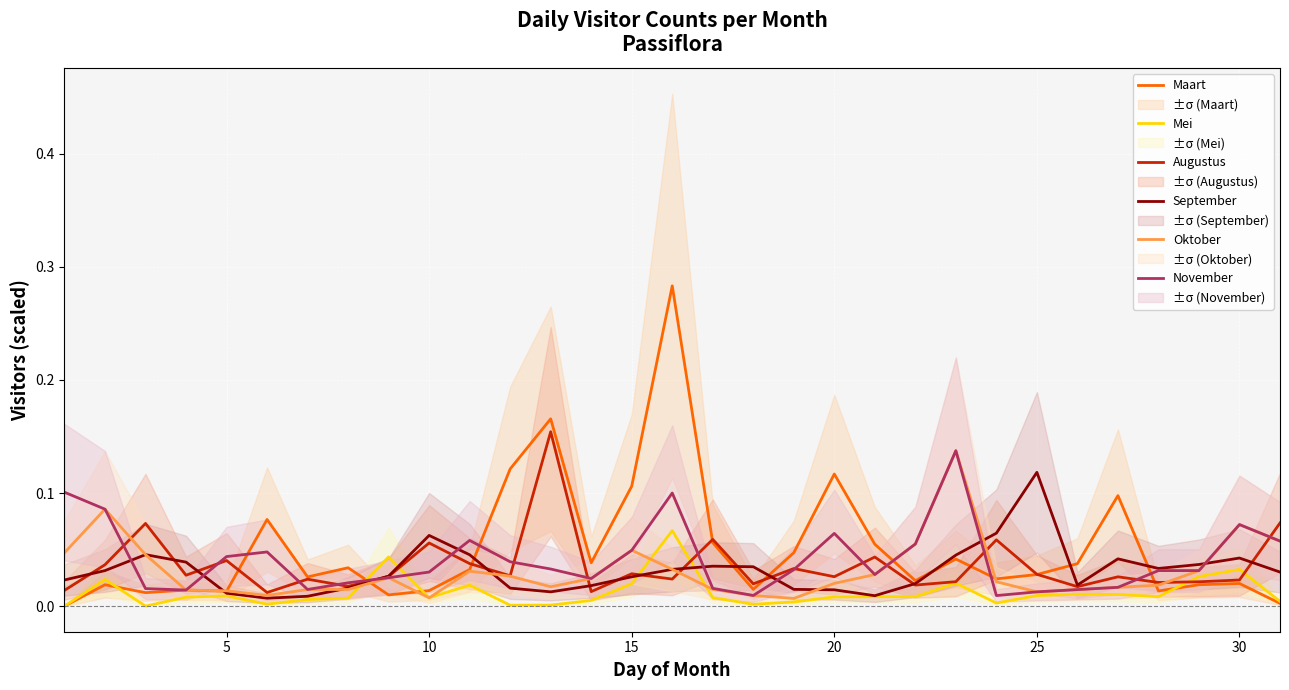

What is the total value across all series at 20?

0.2